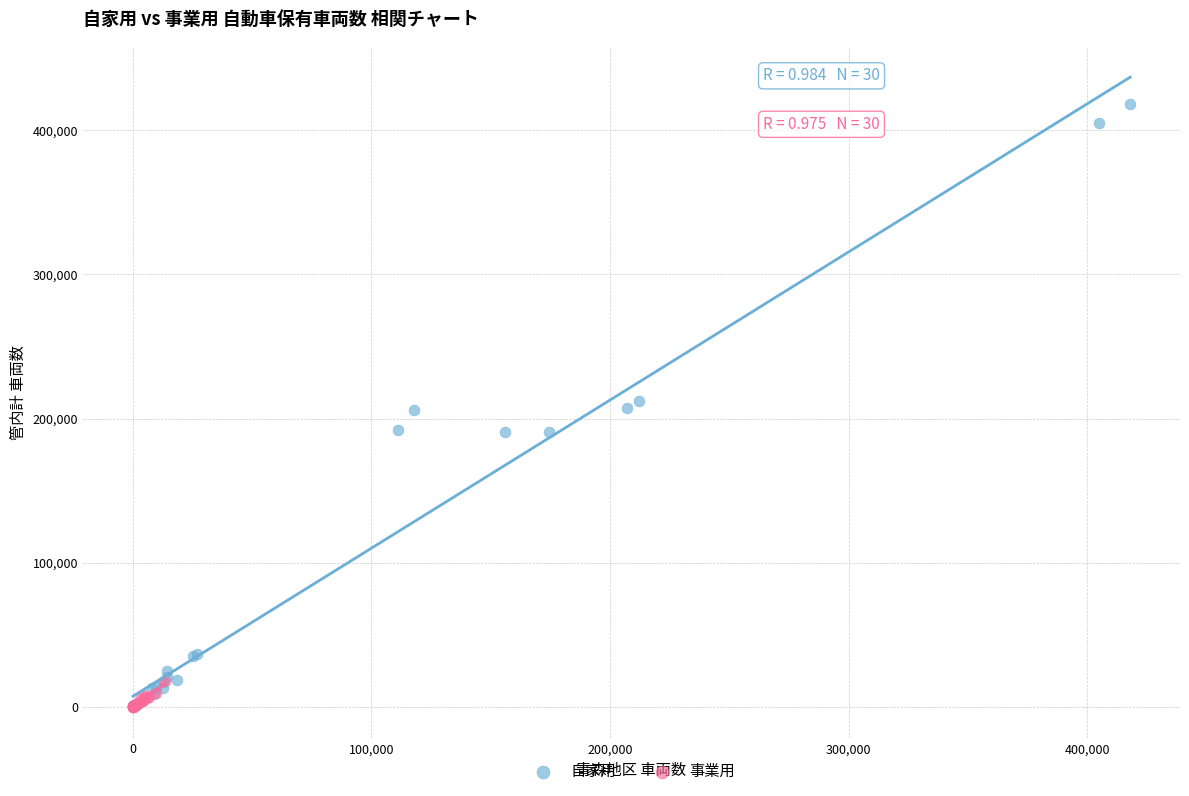

Which series has the largest Y range (max minus min)?

自家用